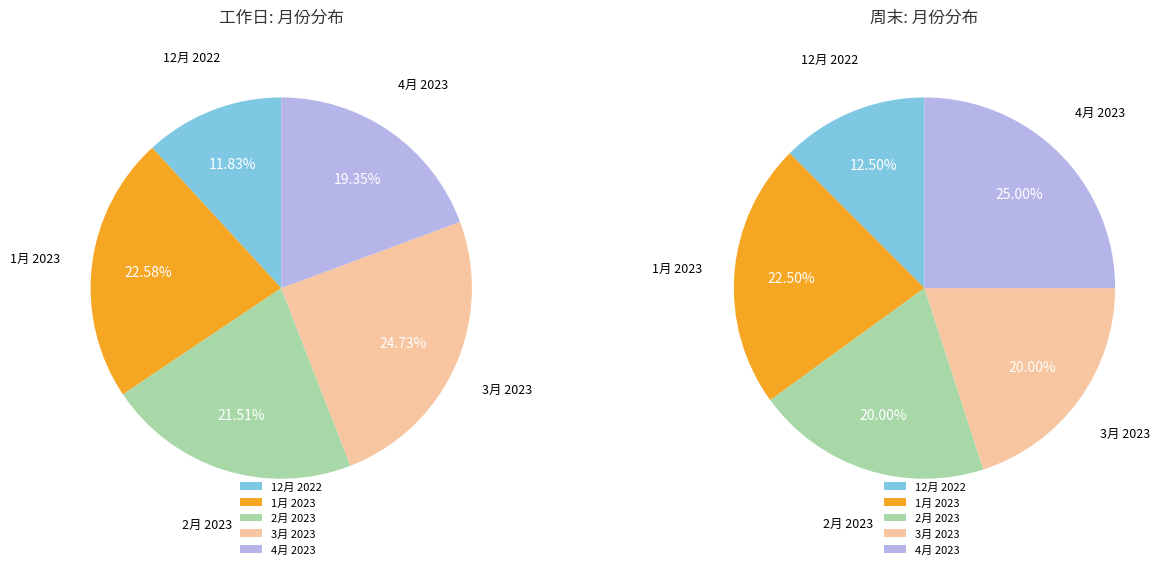

The 3月 2023 slice represents 20% of the pie. True or false?

True